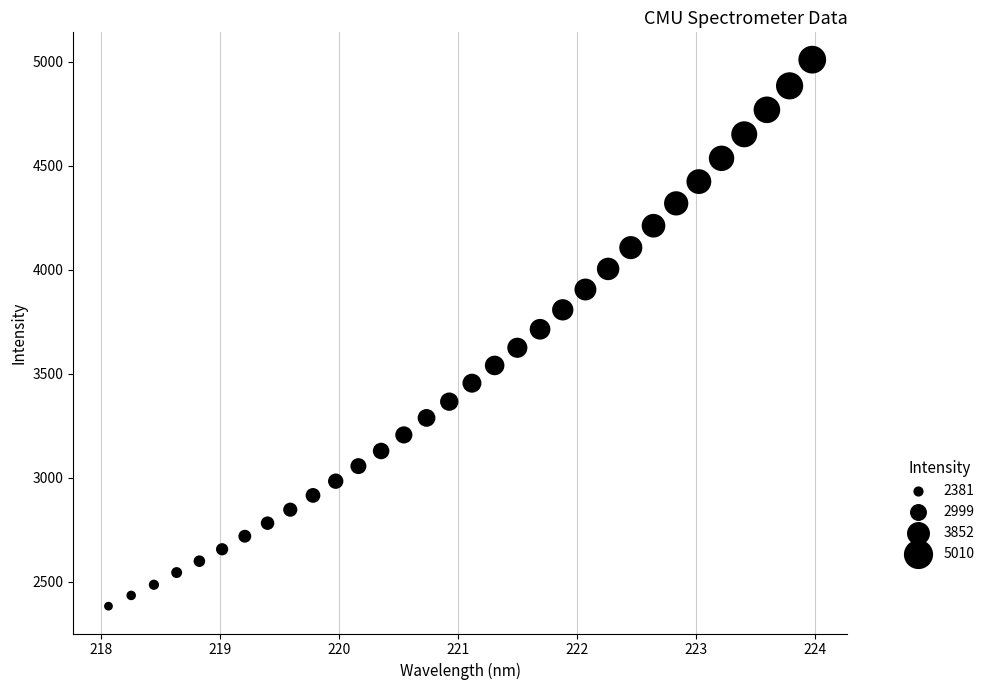

What is the range of X values (max minus min)?

5.9